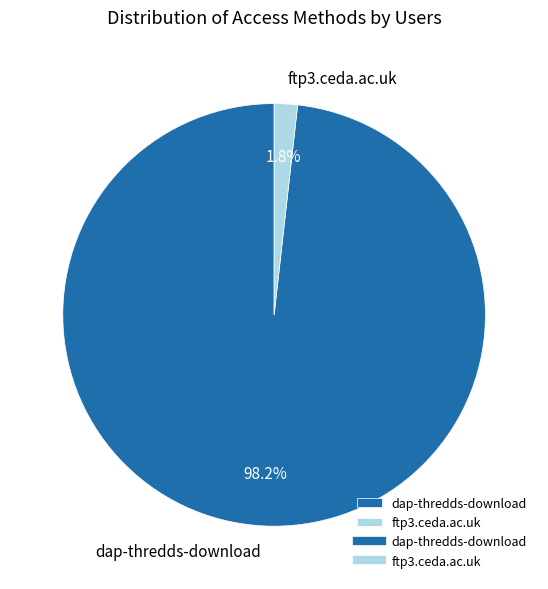

How many segments does this pie chart have?

2